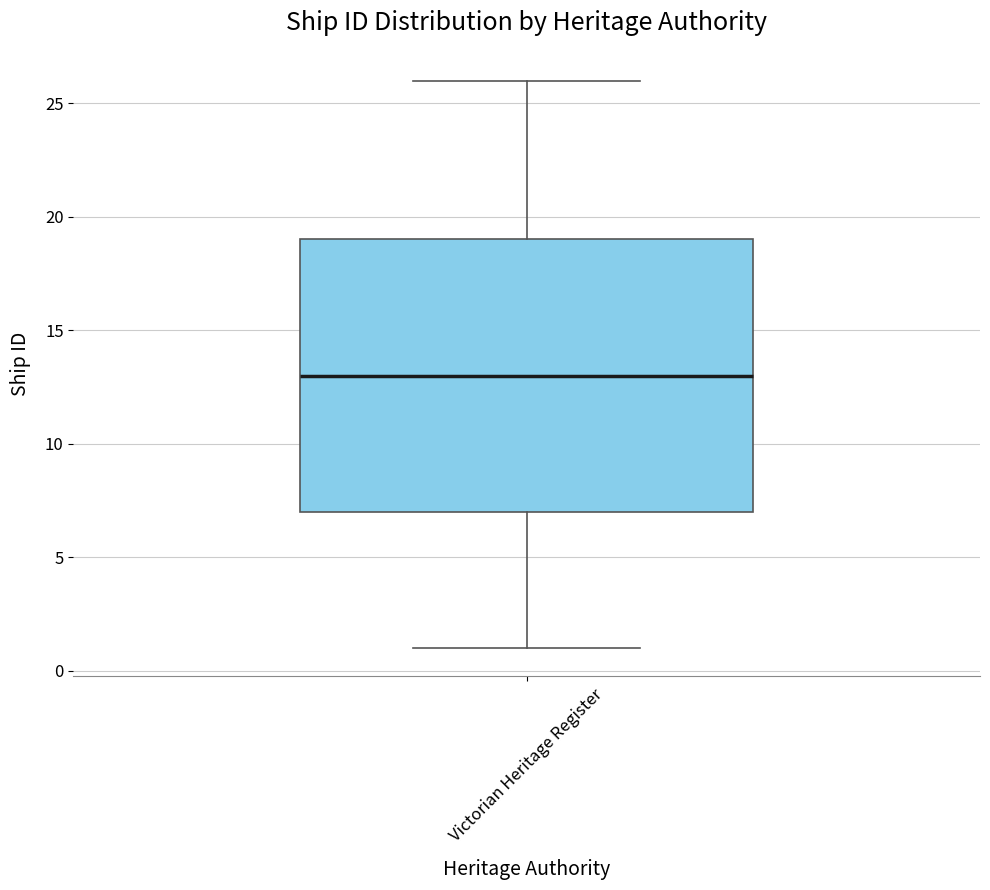

Where is the lower edge of the box for Victorian Heritage Register on the y-axis? The values are not printed on the chart, so give them approximately, as read against the axis.

7